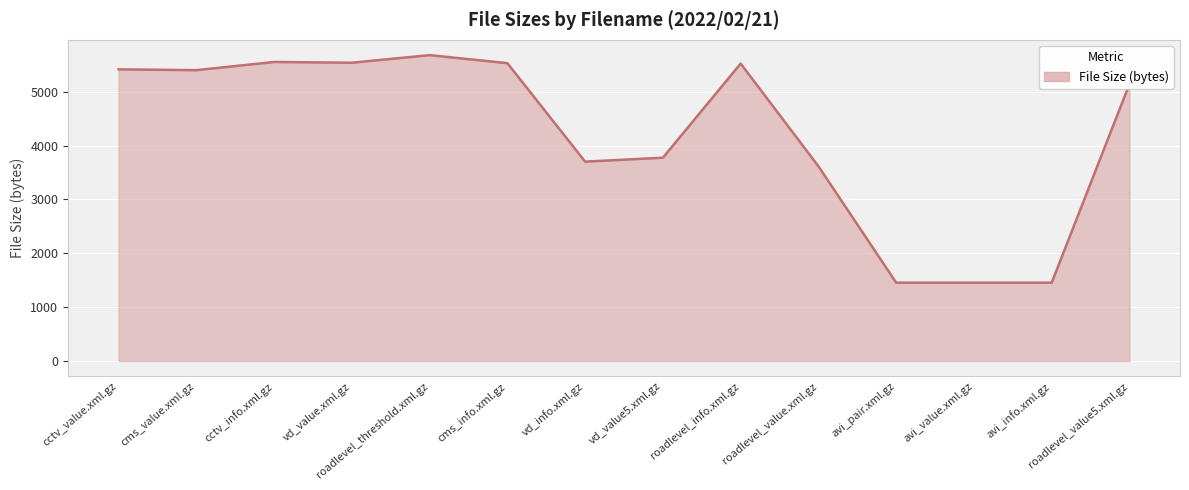

What is the greatest value displayed?

5678